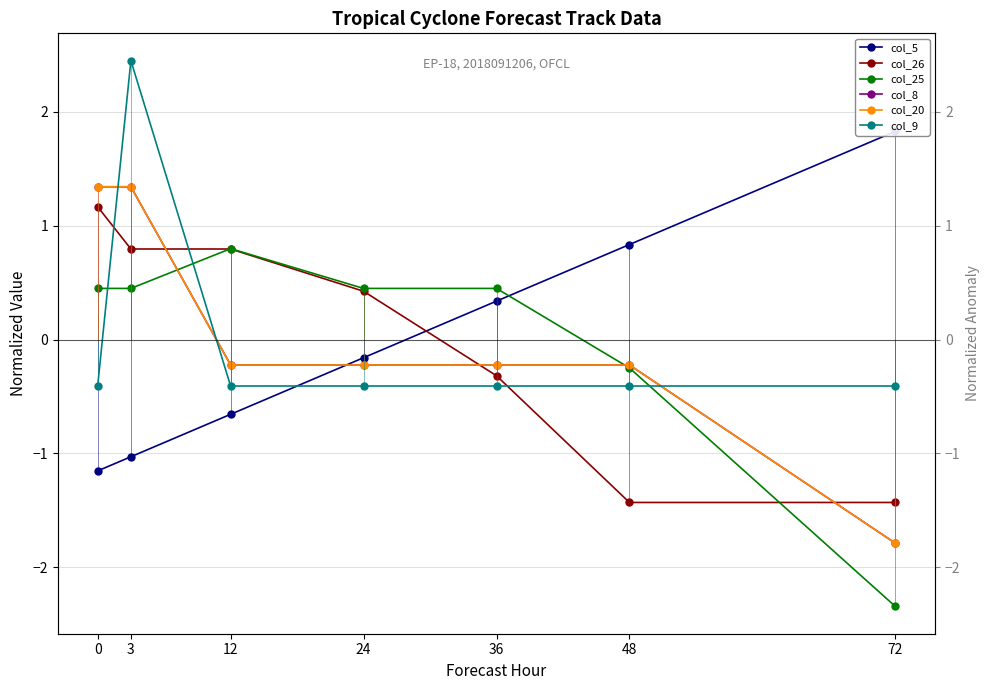

What value does the col_20 series have at 48?

-0.2